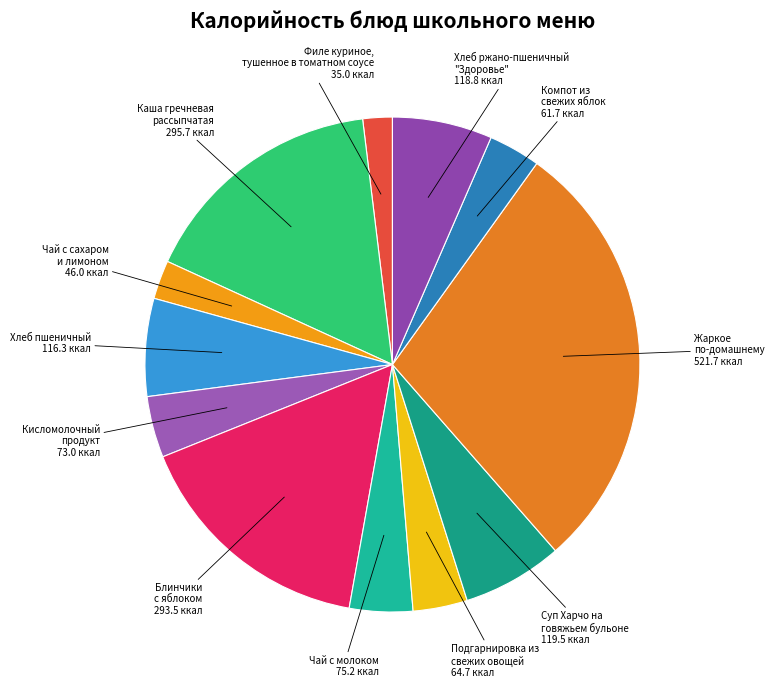

Which category has the biggest portion of the pie?

Жаркое по-домашнему